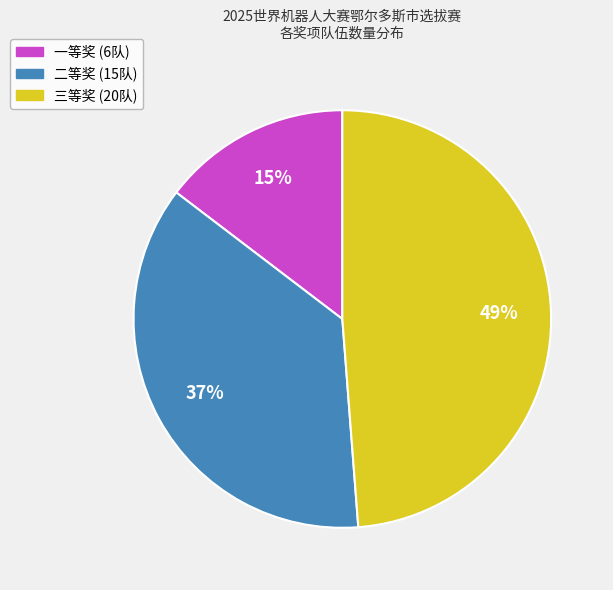

To the nearest percent, what percentage of the pie is 一等奖?

15%